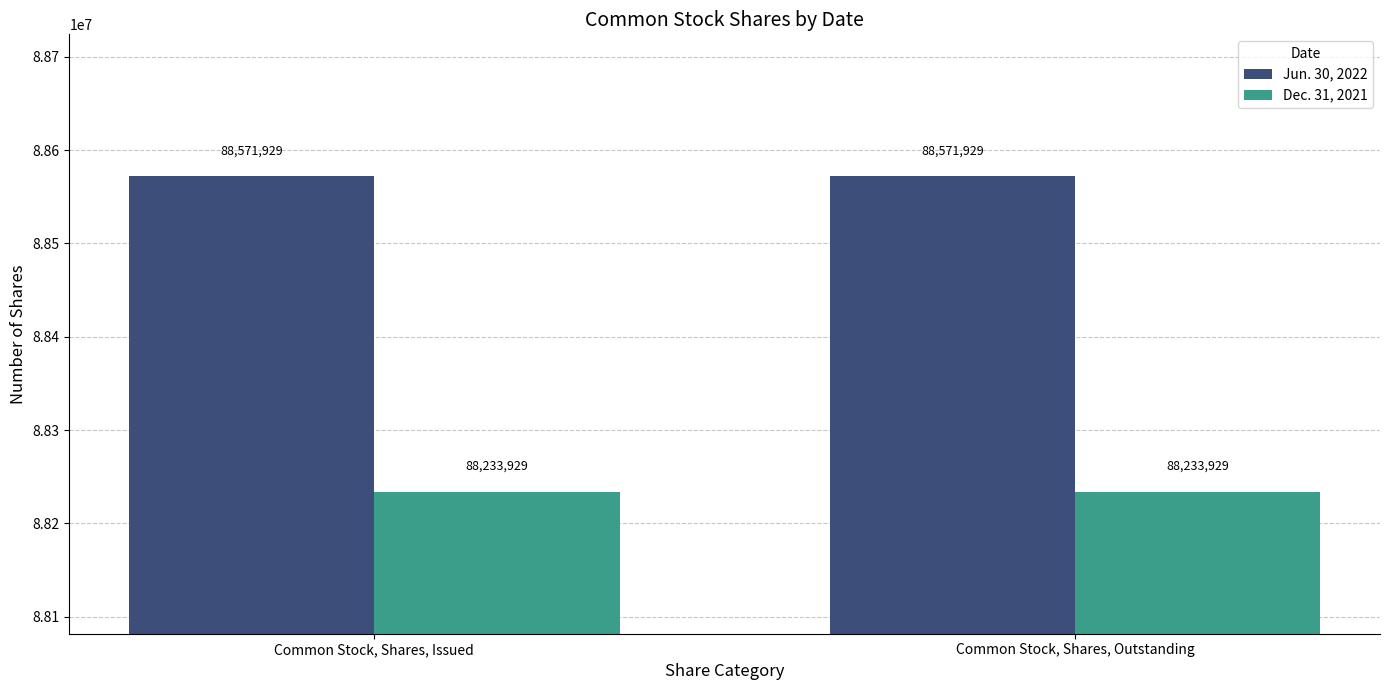

Rank the series by their maximum value, from lowest to highest.

Dec. 31, 2021, Jun. 30, 2022